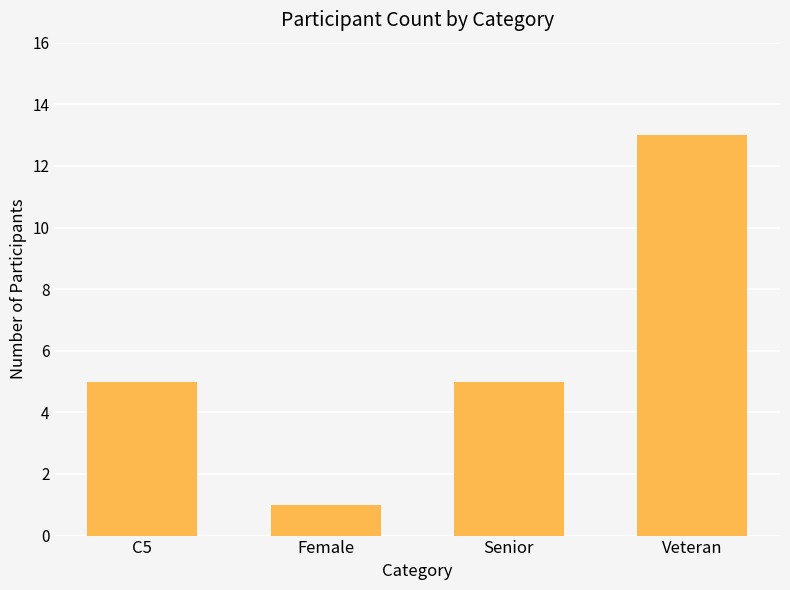

Reading left to right, what are all the values shown in this chart?

C5=5	Female=1	Senior=5	Veteran=13